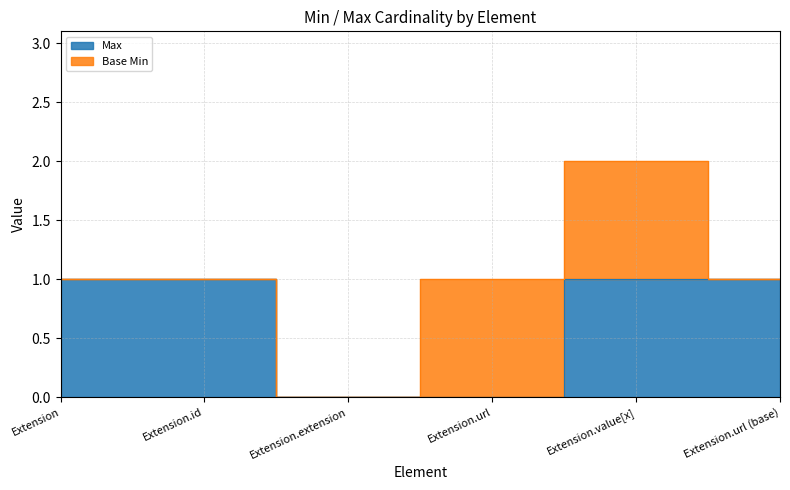

Reading right to left, what are all the values shown in this chart?

Extension.url (base)=1	Extension.value[x]=1	Extension.url=0	Extension.extension=0	Extension.id=1	Extension=1